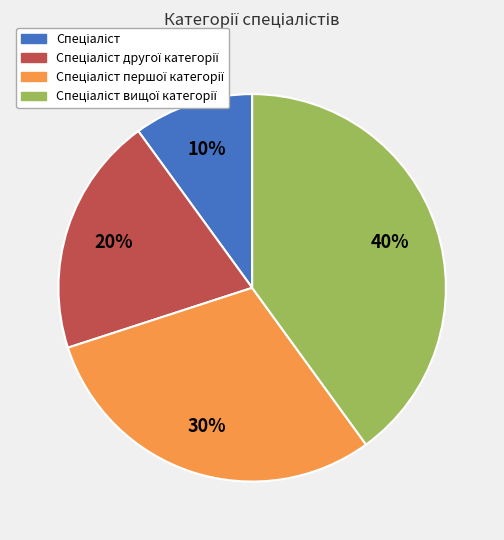

To the nearest percent, what is the difference between the largest and smallest slice percentages?

30%